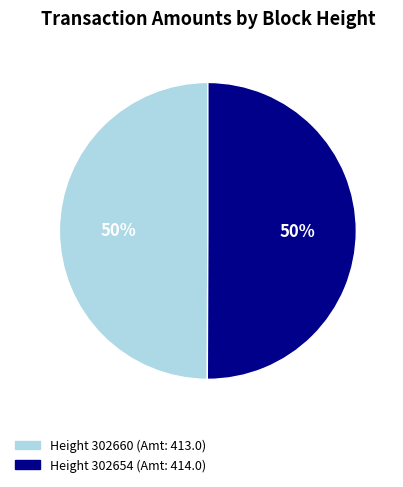

To the nearest percent, what is the average slice percentage?

50%